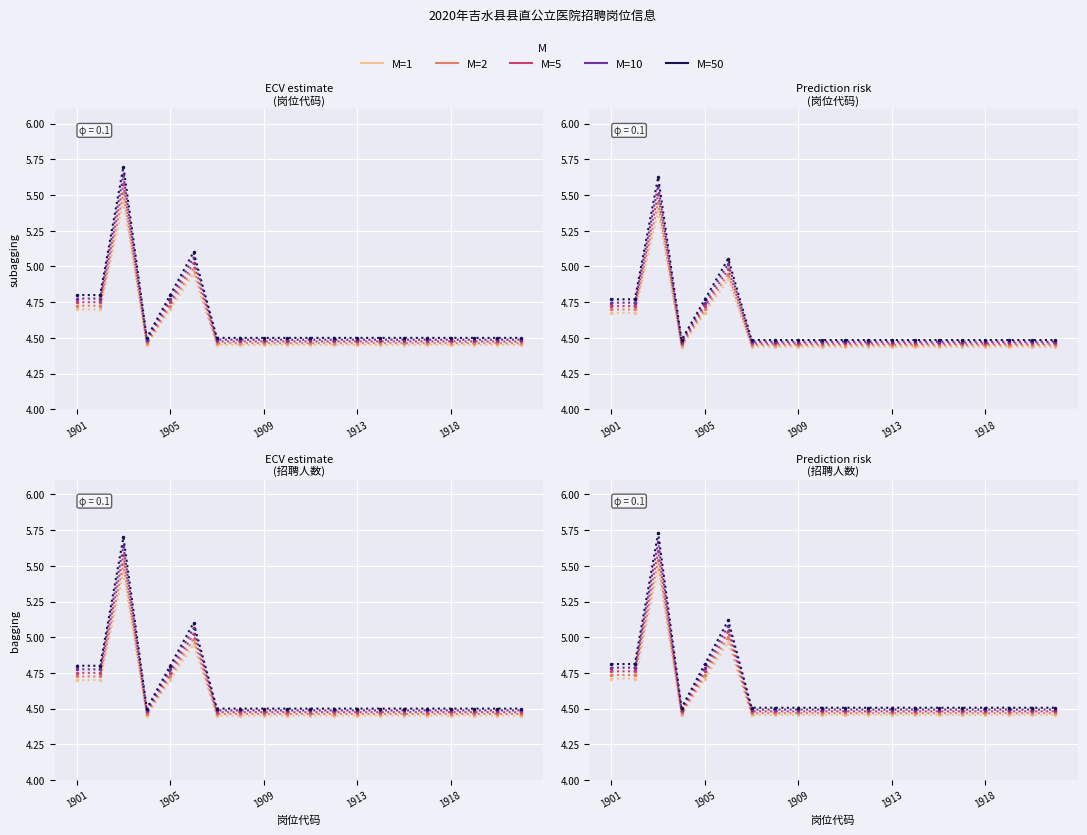

Is it true that 岗位代码 equals 6.3 at 1902?

False